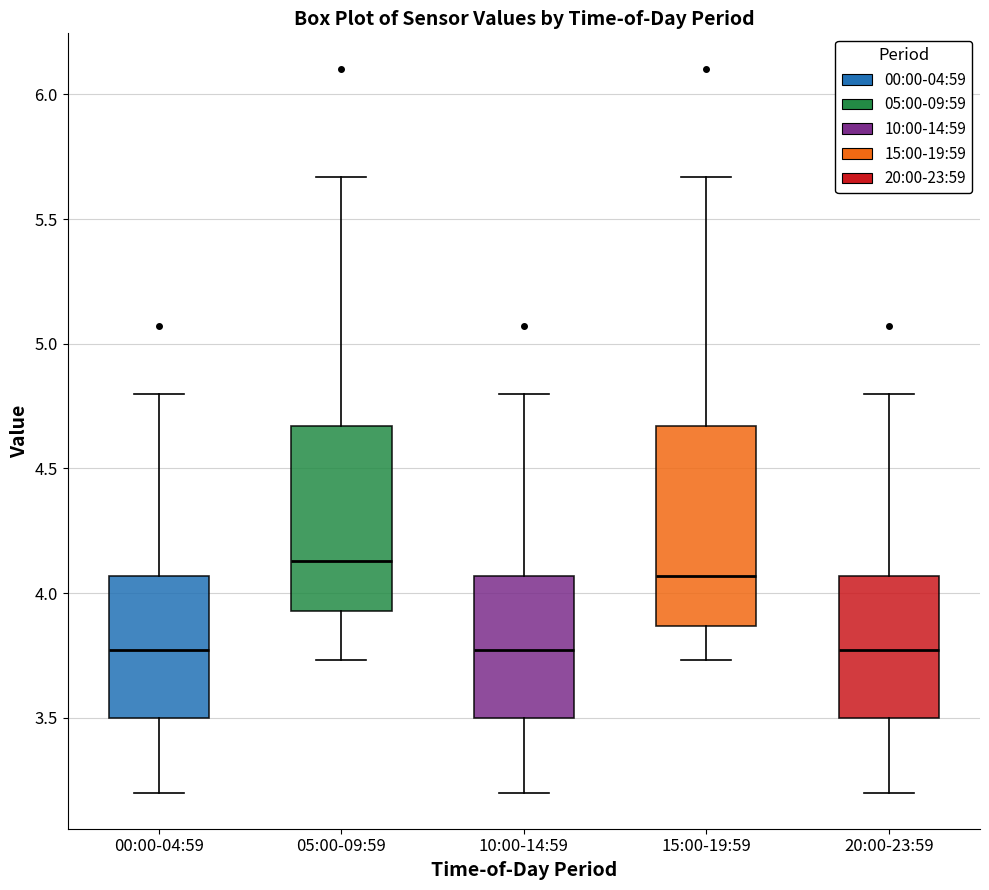

Where does the lower whisker of the box for 10:00-14:59 end on the y-axis? The values are not printed on the chart, so give them approximately, as read against the axis.

3.20